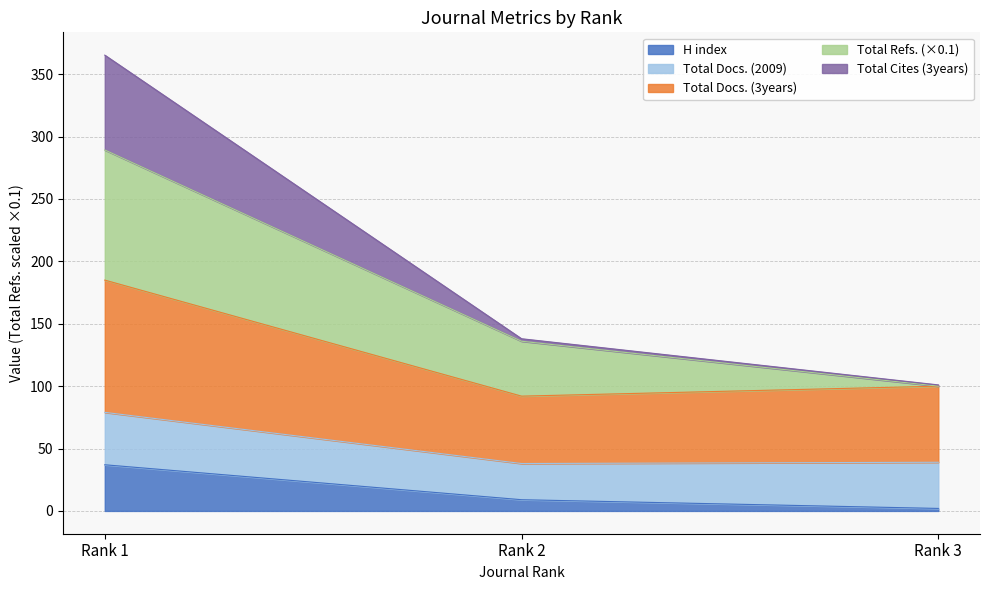

Does the chart have visible grid lines?

Yes